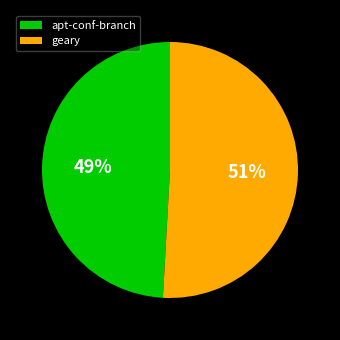

Count the number of slices in the pie.

2